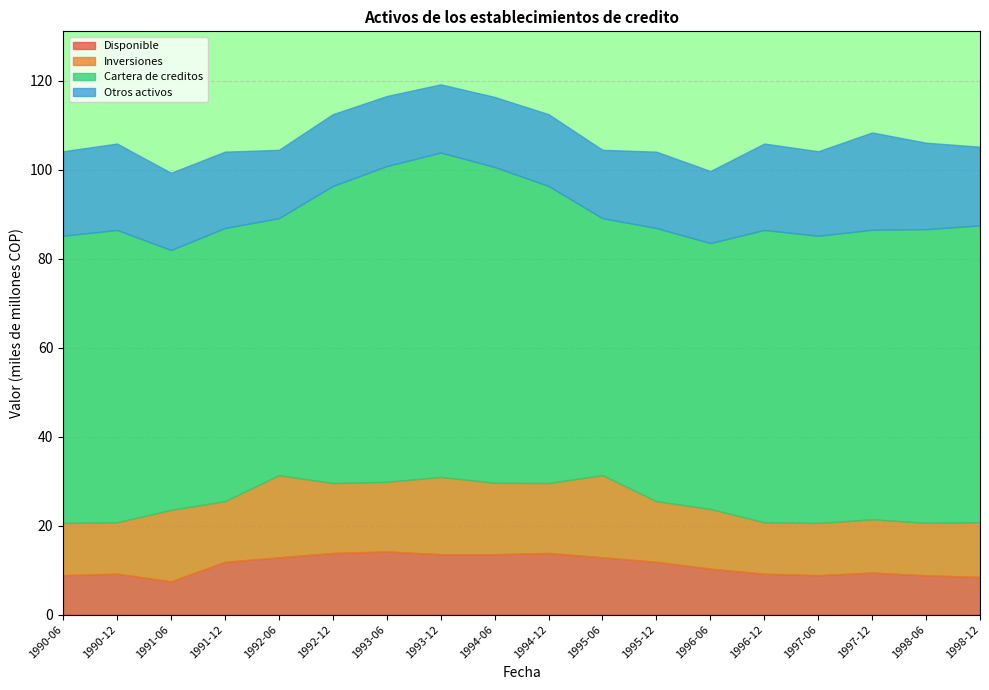

How many interior local valleys does the Cartera de creditos series have?

5